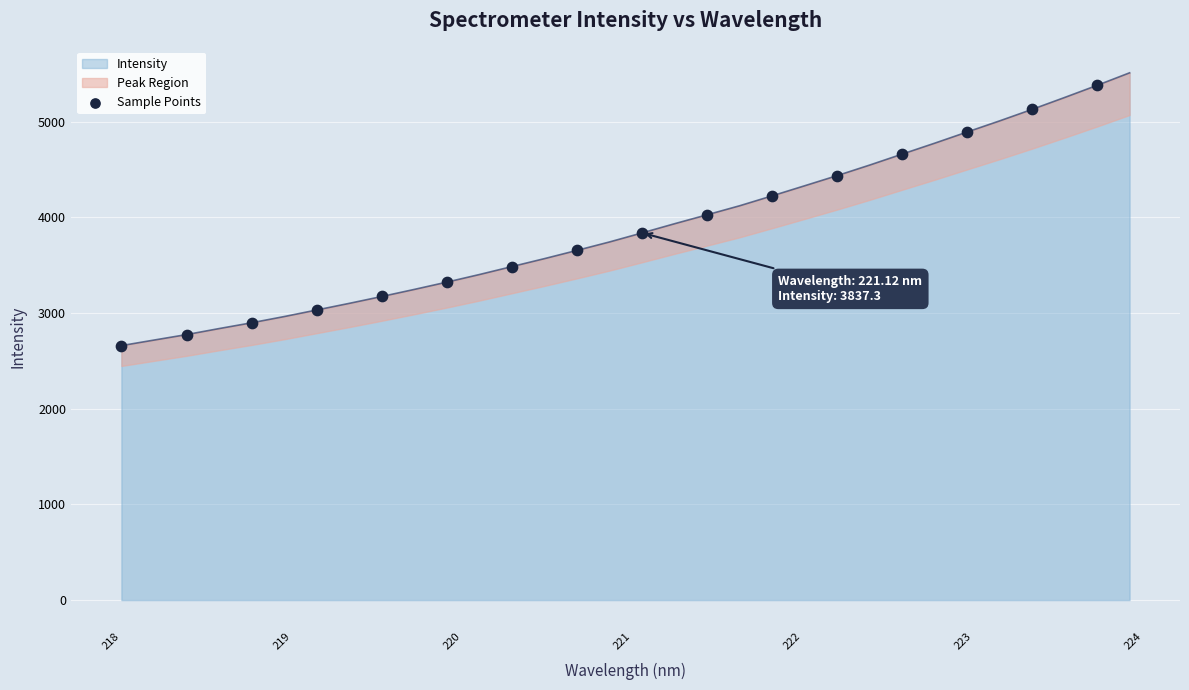

What is the maximum value for Intensity?

5510.2